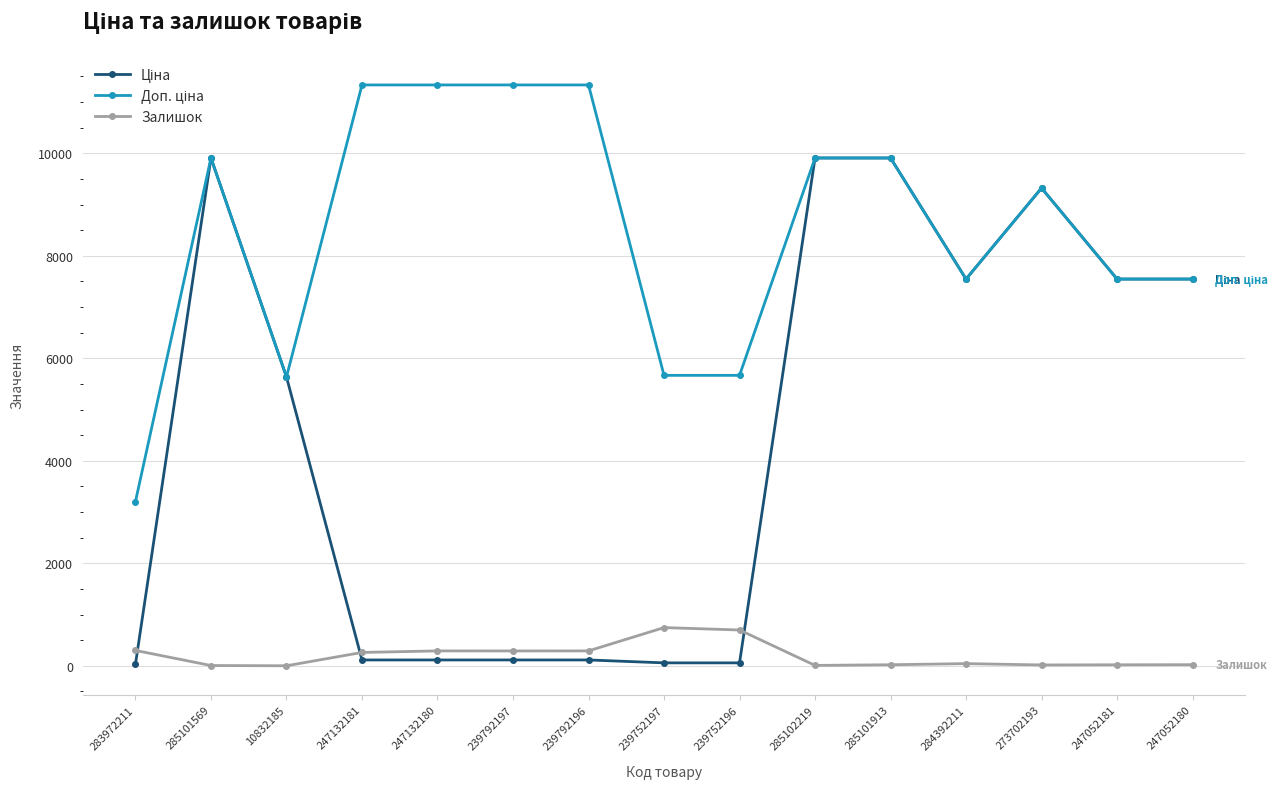

The Залишок series shows 21.0 at 247052180. True or false?

True